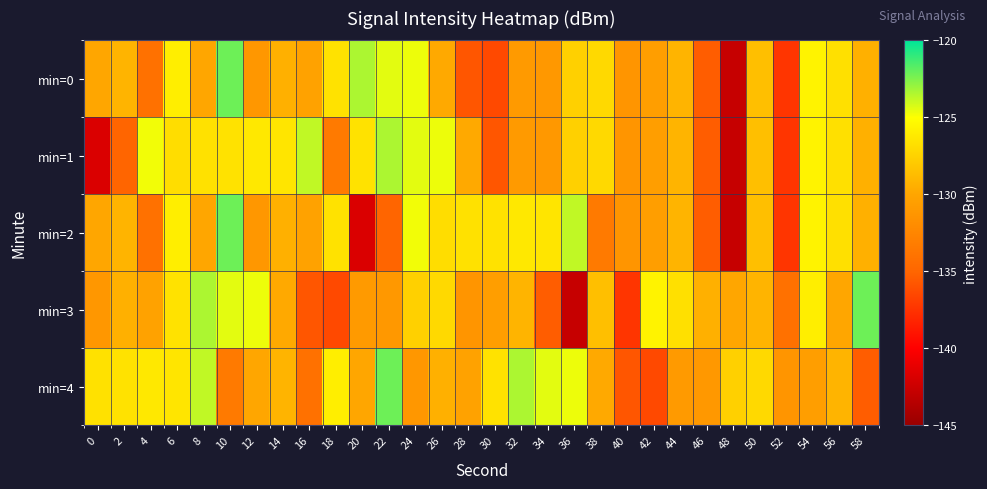

Which has a higher value, 56 or 34?

56